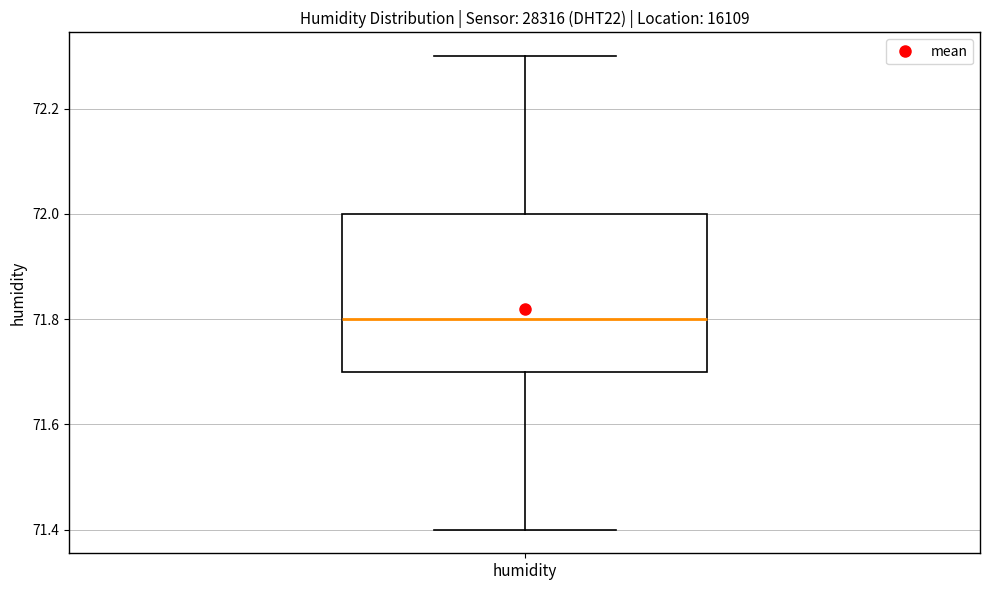

Transcribe this box plot: give where the median line is, the range the box spans, and where the two whiskers end, as read against the y-axis. The values are not printed on the chart, so give them approximately, as read against the axis.

median 71.8, box 71.7 to 72.0, whiskers 71.4 to 72.3